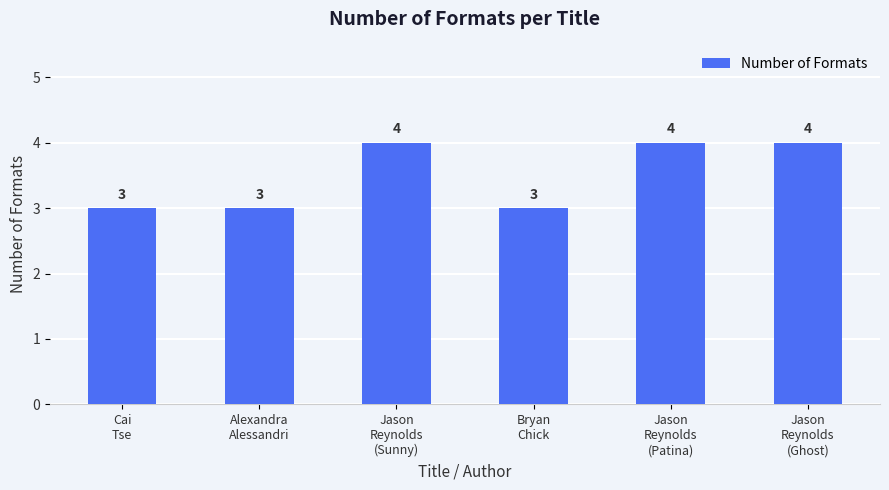

What is the sum of all values?

21